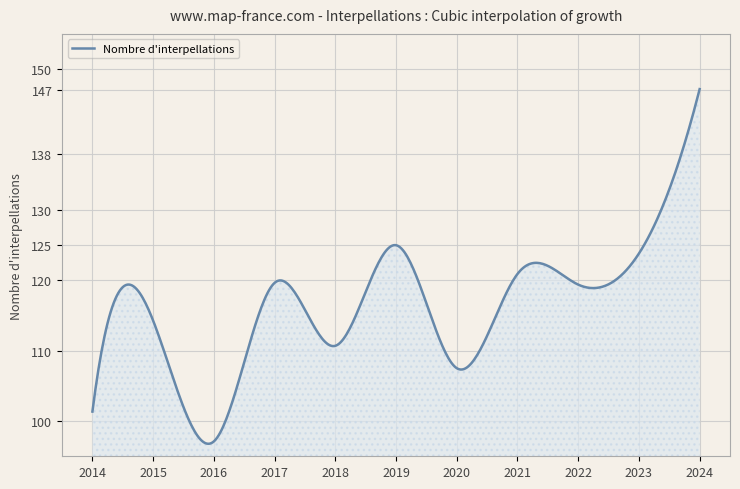

Does the chart have visible grid lines?

Yes